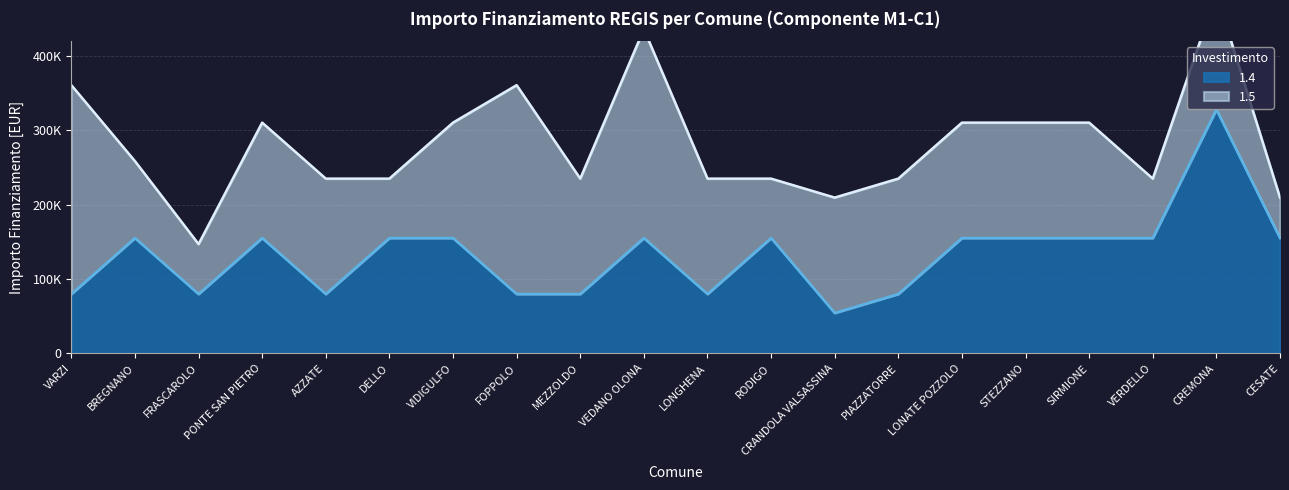

How many points are lower than both their immediate neighbors (excluding endpoints)?

4